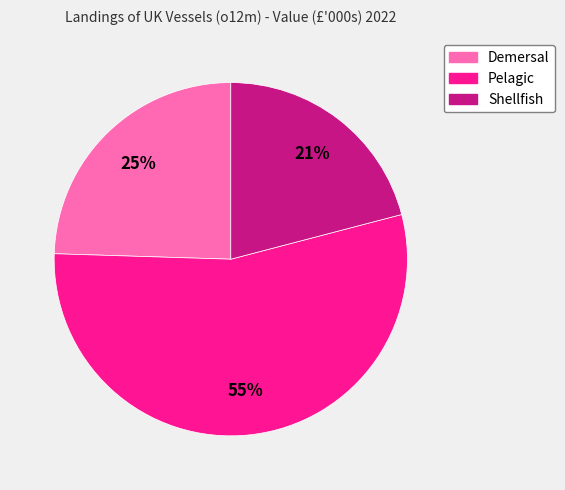

To the nearest percent, what portion does Demersal represent?

25%